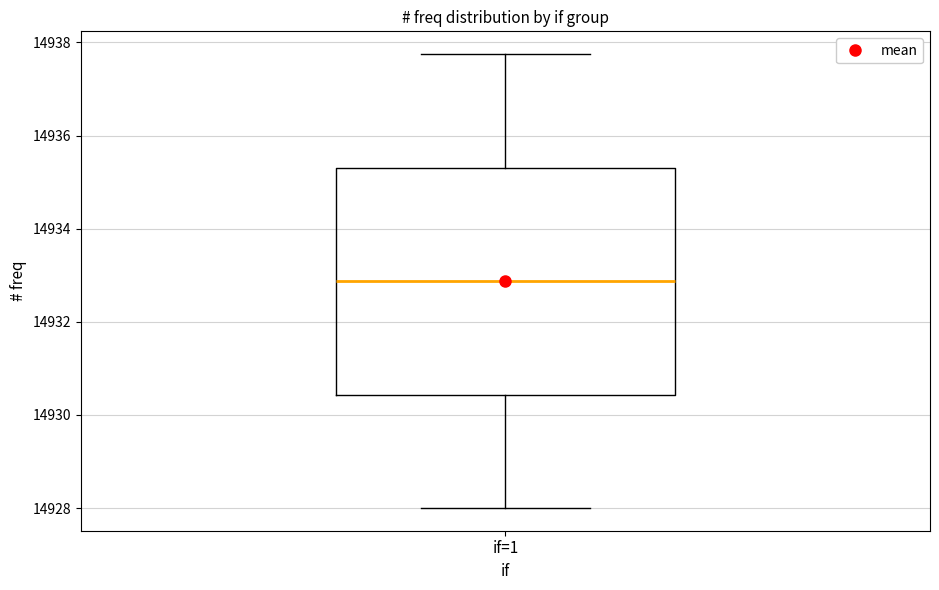

Read this box plot against the y-axis: the position of the median line, the range covered by the box, and the ends of both whiskers. The values are not printed on the chart, so give them approximately, as read against the axis.

median 14932.8, box 14930.4 to 14935.4, whiskers 14928.0 to 14937.8